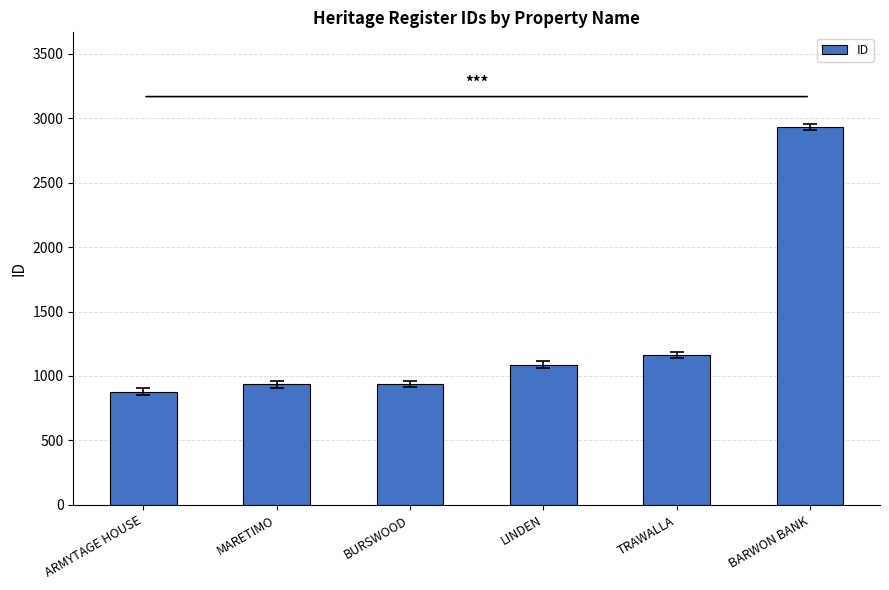

Which has a higher value, BARWON BANK or MARETIMO?

BARWON BANK